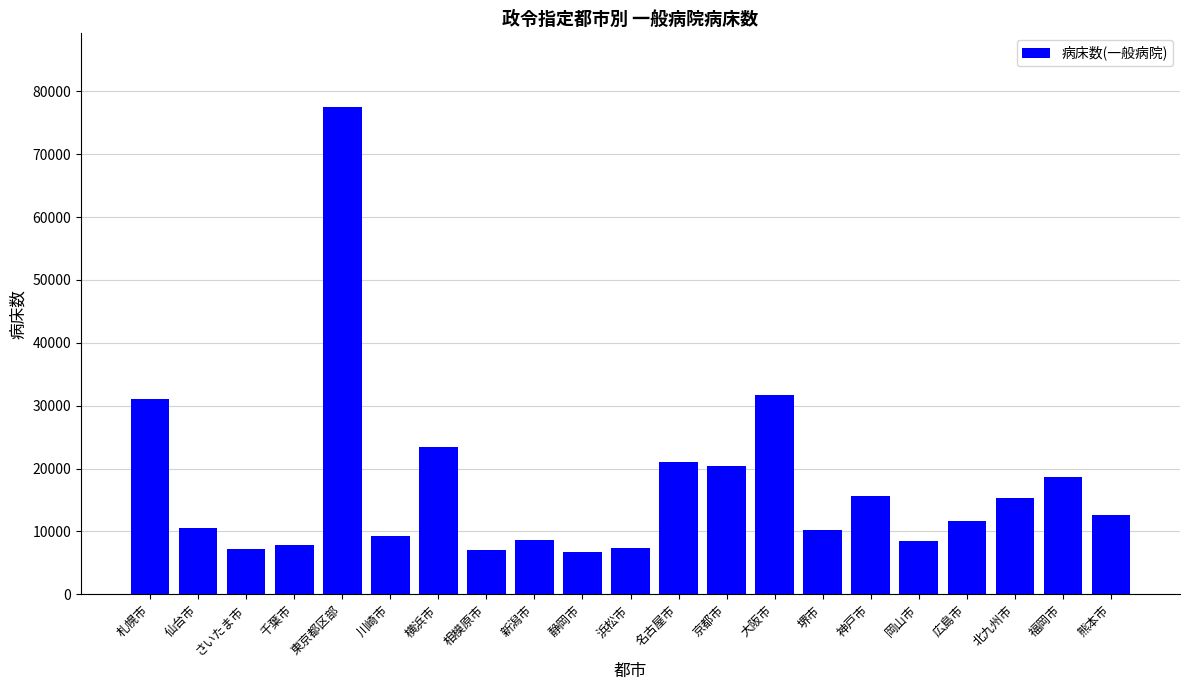

Count the number of data series in this chart.

1